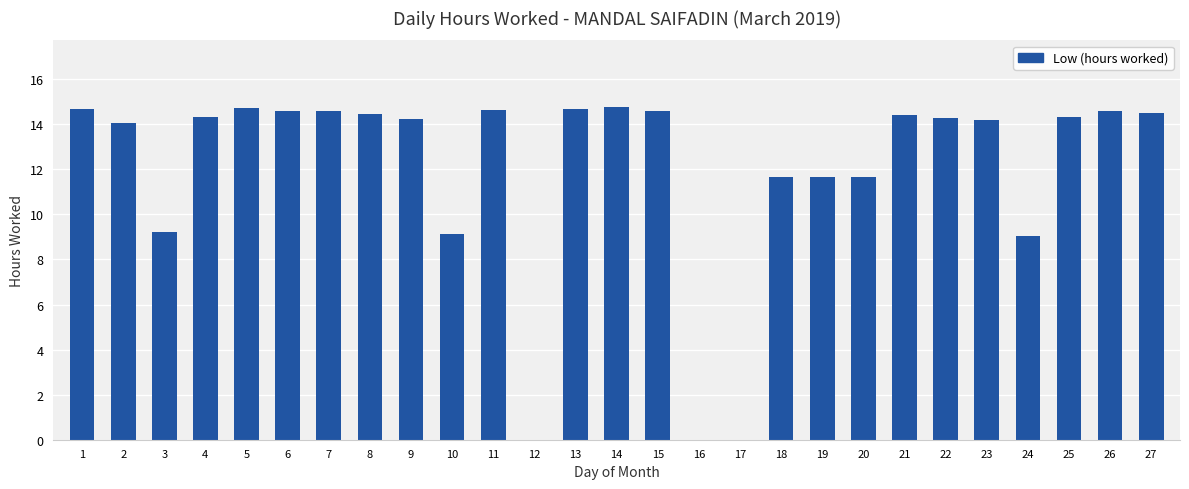

Count the number of data series in this chart.

1